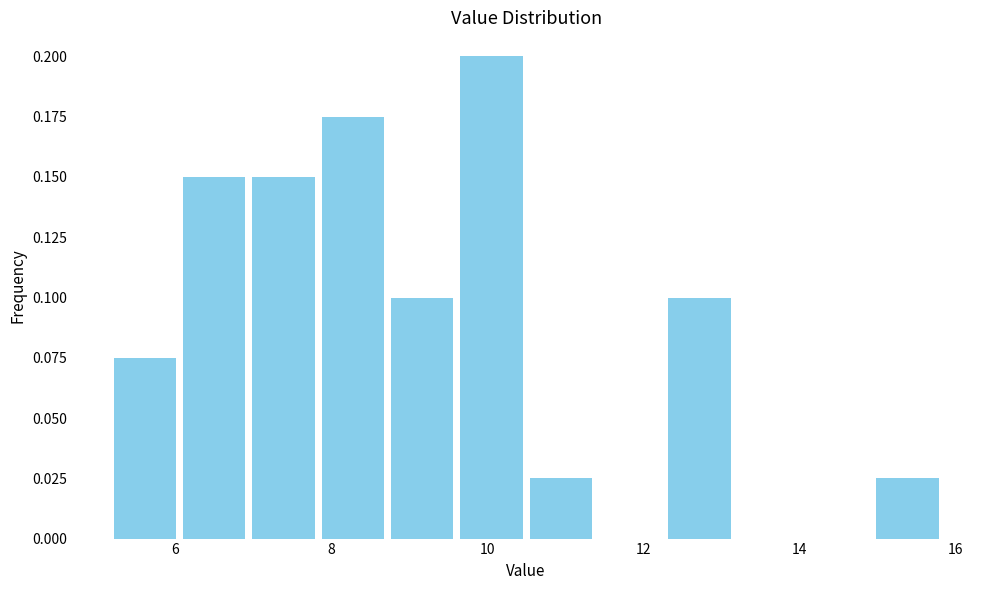

Reading left to right, transcribe this chart: for each bar, give the range it covers on the x-axis and its height. Neither the bar edges nor the heights are printed on the chart, so give them approximately, as read against the axes.

5.2 to 6.0: 0.075
6.0 to 7.0: 0.150
7.0 to 7.8: 0.150
7.8 to 8.8: 0.175
8.8 to 9.6: 0.100
9.6 to 10.6: 0.200
10.6 to 11.4: 0.025
11.4 to 12.2: 0
12.2 to 13.2: 0.100
13.2 to 14.0: 0
14.0 to 15.0: 0
15.0 to 15.8: 0.025